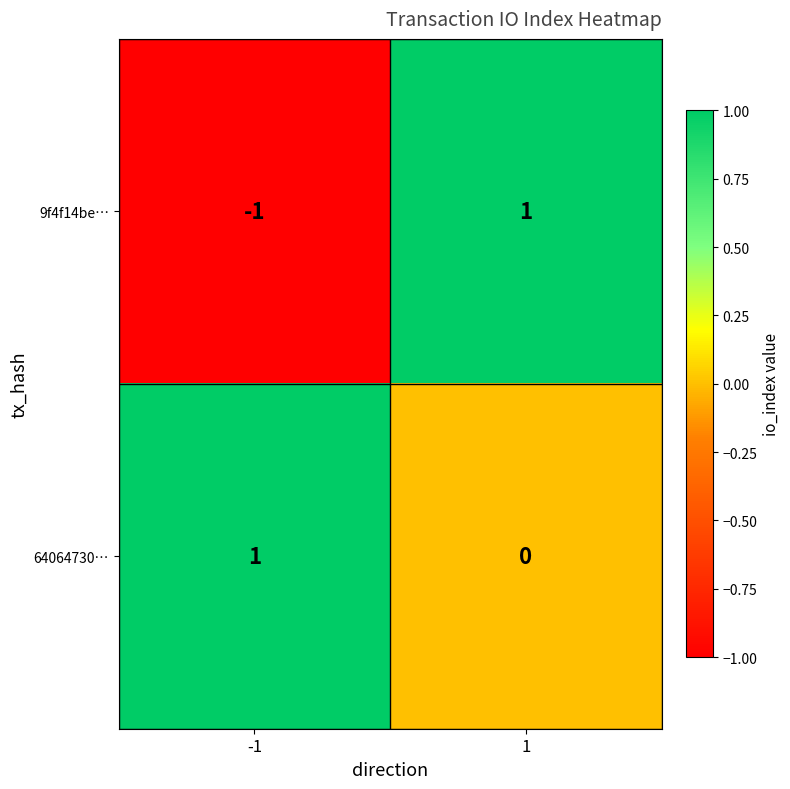

Rank the series by their average value, from lowest to highest.

9f4f14be…, 64064730…